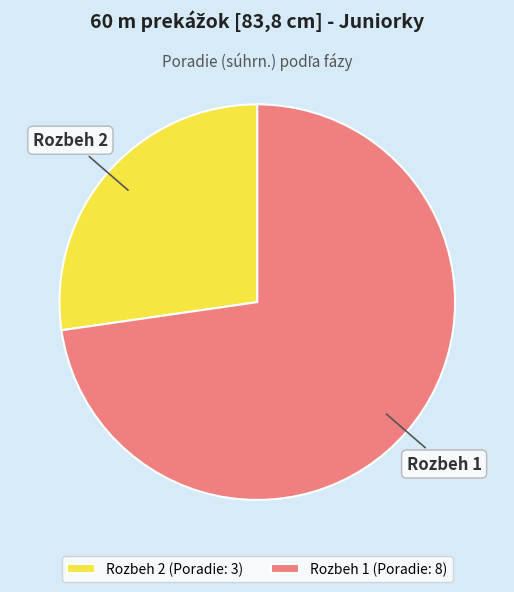

Rank the categories by value from highest to lowest.

Rozbeh 1, Rozbeh 2